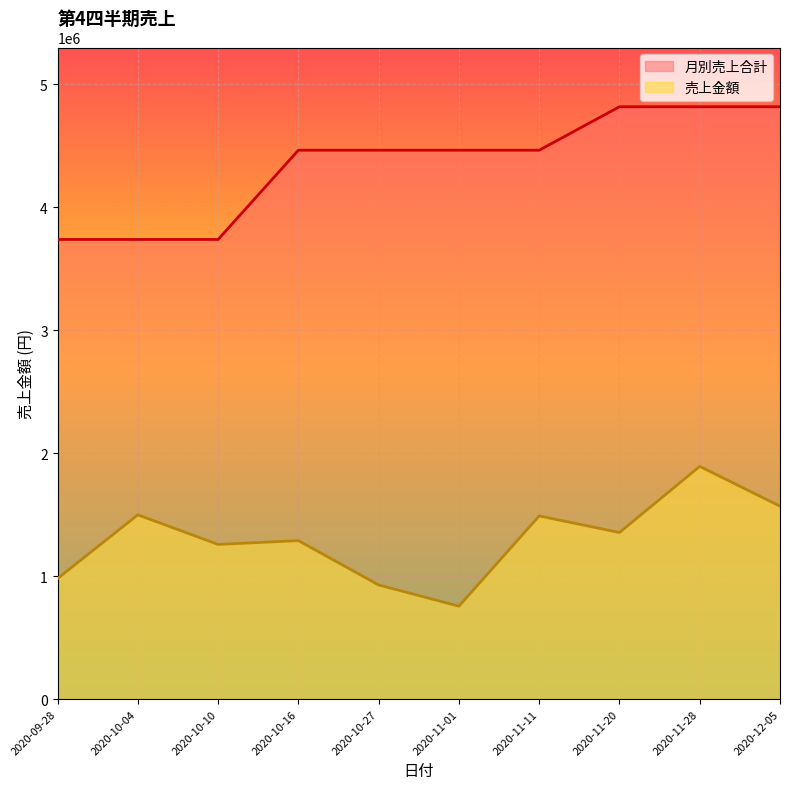

Does the chart display data point markers on the line(s)?

No